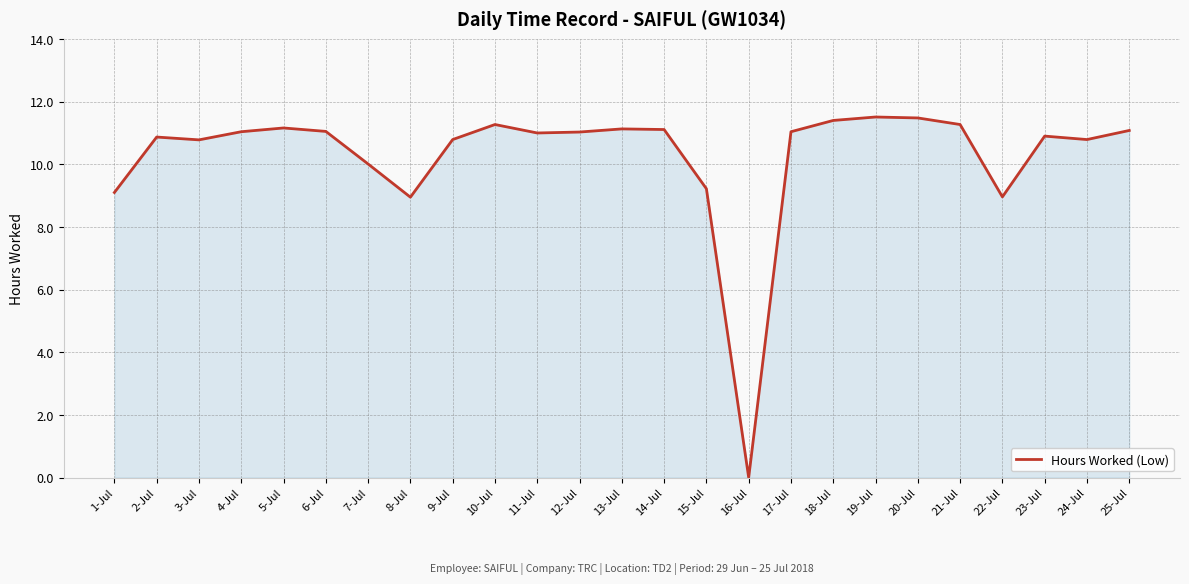

What is the change in value from 6-Jul to 15-Jul?

-1.8